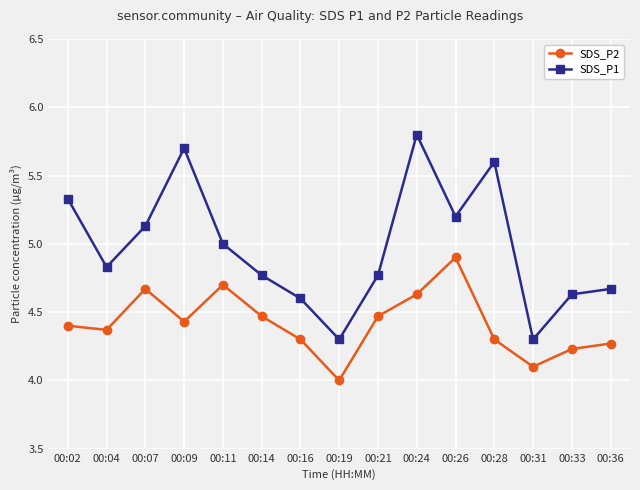

True or false: SDS_P1 and SDS_P2 cross at least once.

False